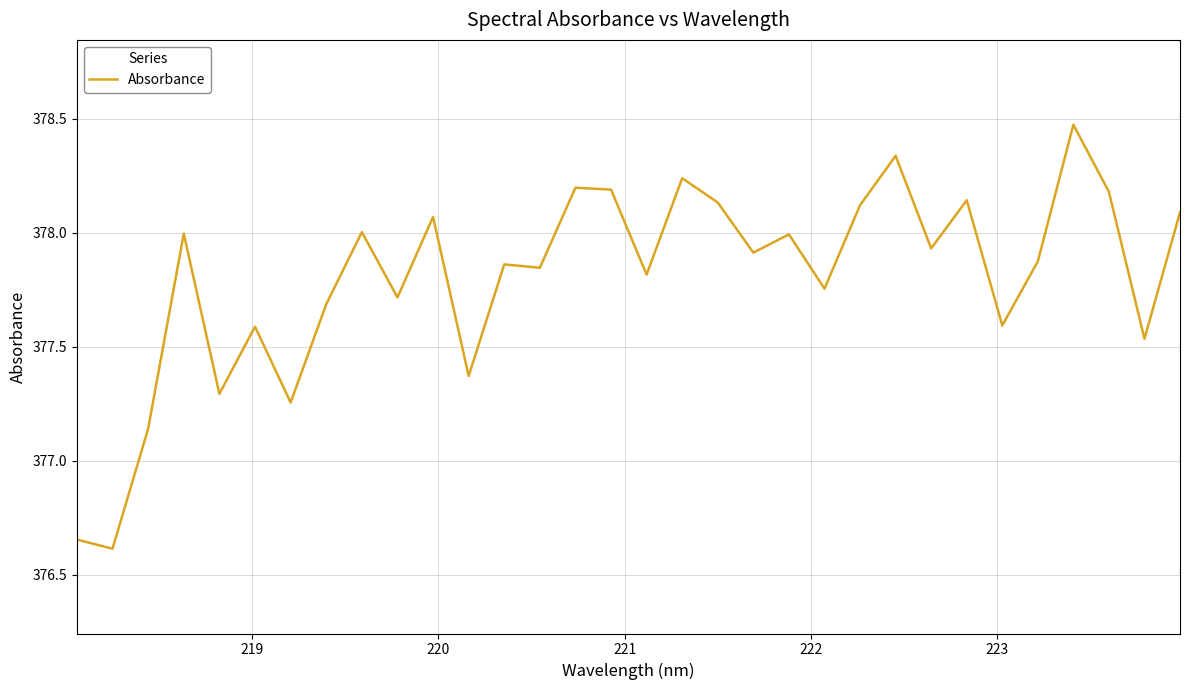

What is the minimum value shown in the chart?

376.6